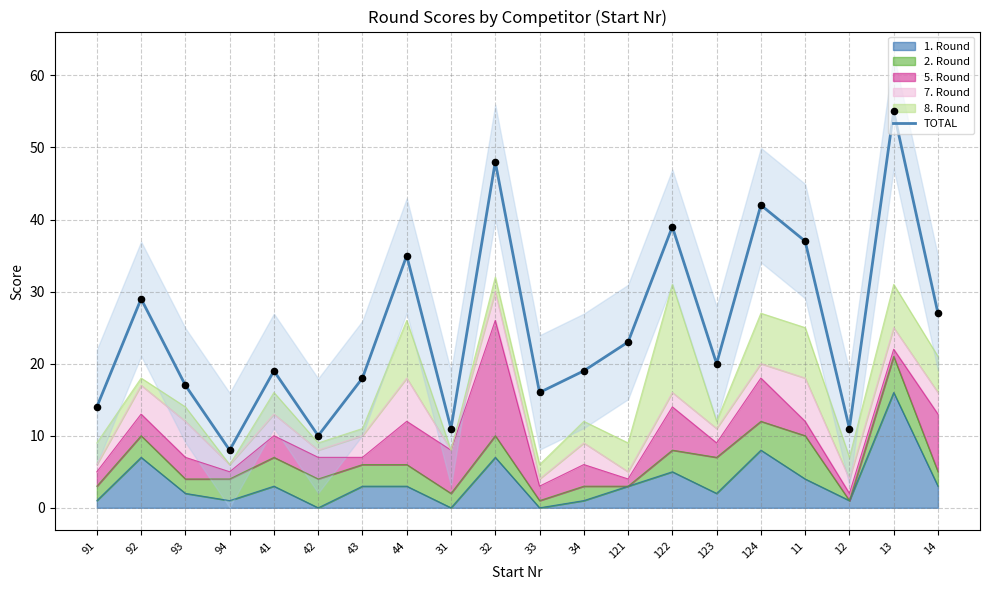

What is the change in value from 42 to 122?

+29